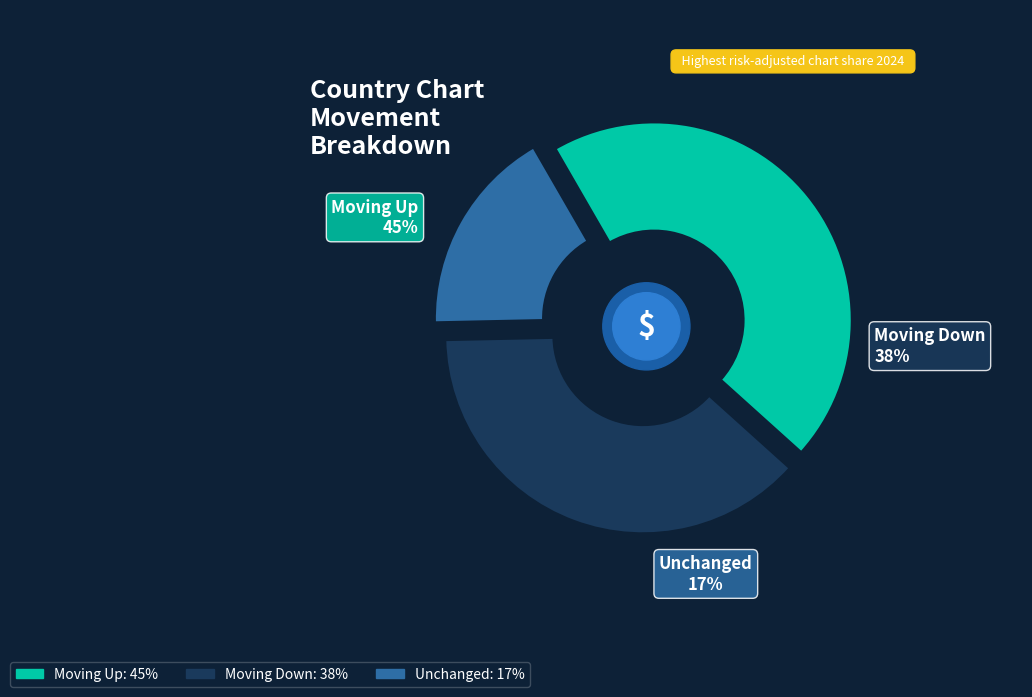

Do up and down together represent more than half of the pie?

Yes